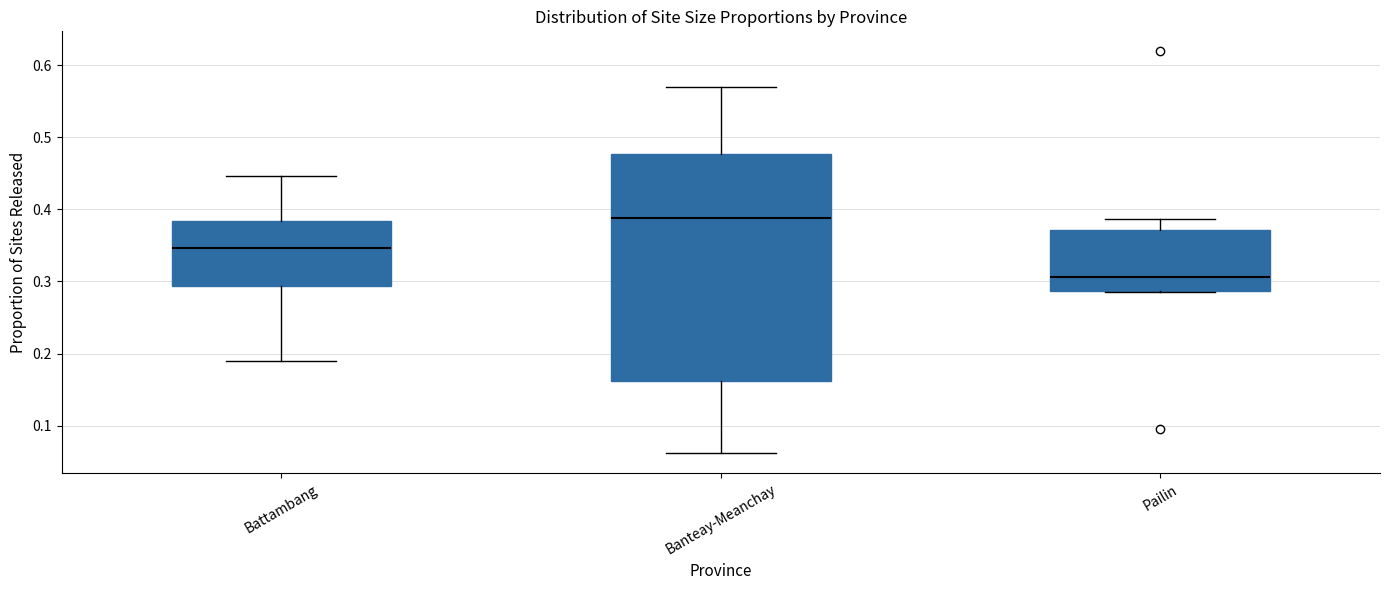

Reading left to right, transcribe this box plot: for each box, give where its median line is, the range the box spans, and where its two whiskers end, as read against the y-axis. The values are not printed on the chart, so give them approximately, as read against the axis.

Battambang: median 0.35, box 0.29 to 0.38, whiskers 0.19 to 0.45
Banteay-Meanchay: median 0.39, box 0.16 to 0.48, whiskers 0.06 to 0.57
Pailin: median 0.31, box 0.29 to 0.37, whiskers 0.29 to 0.39